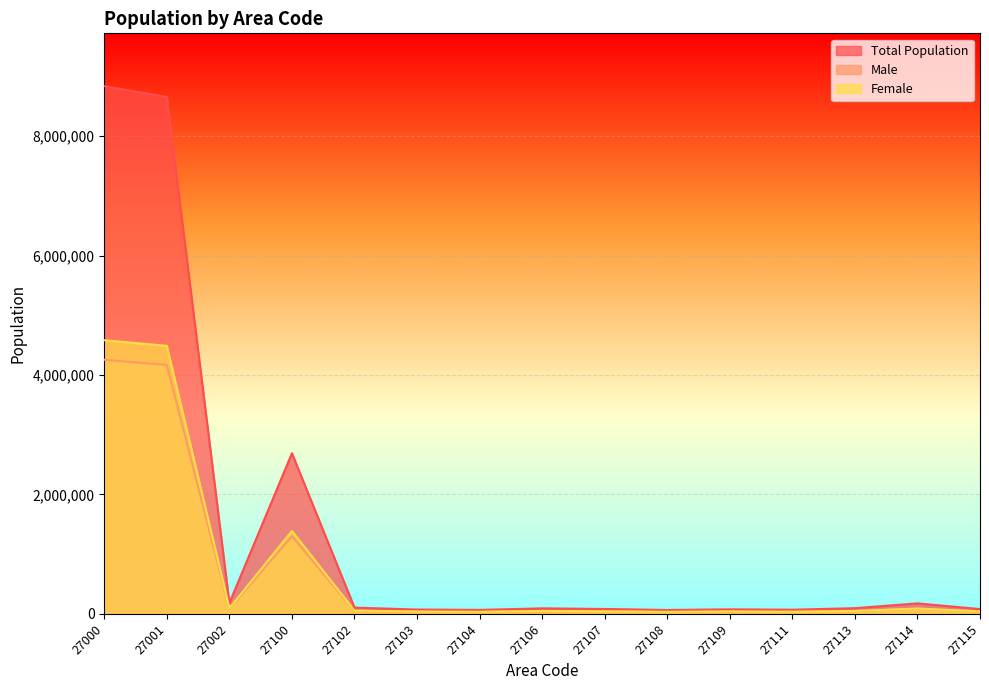

What value does the Total Population series have at 27002?

181513